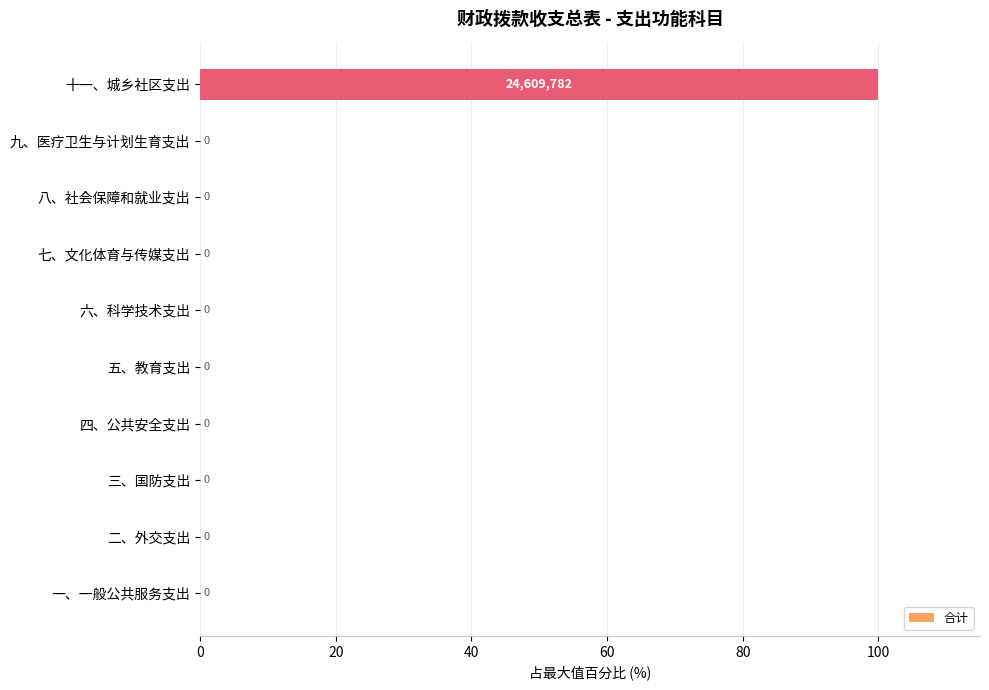

What is the sum of all values?

100